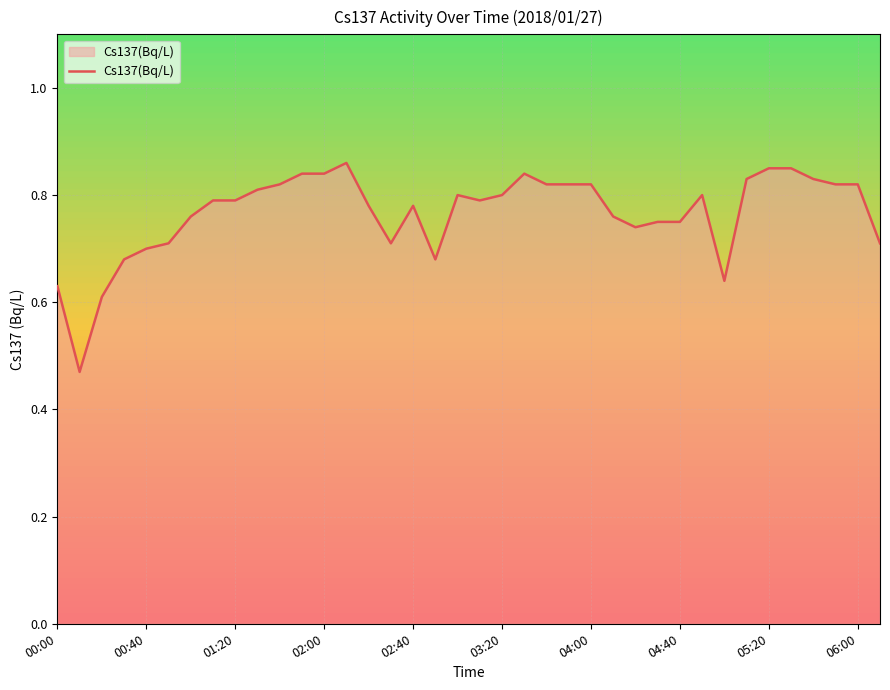

What is the difference between the maximum and minimum values?

0.4